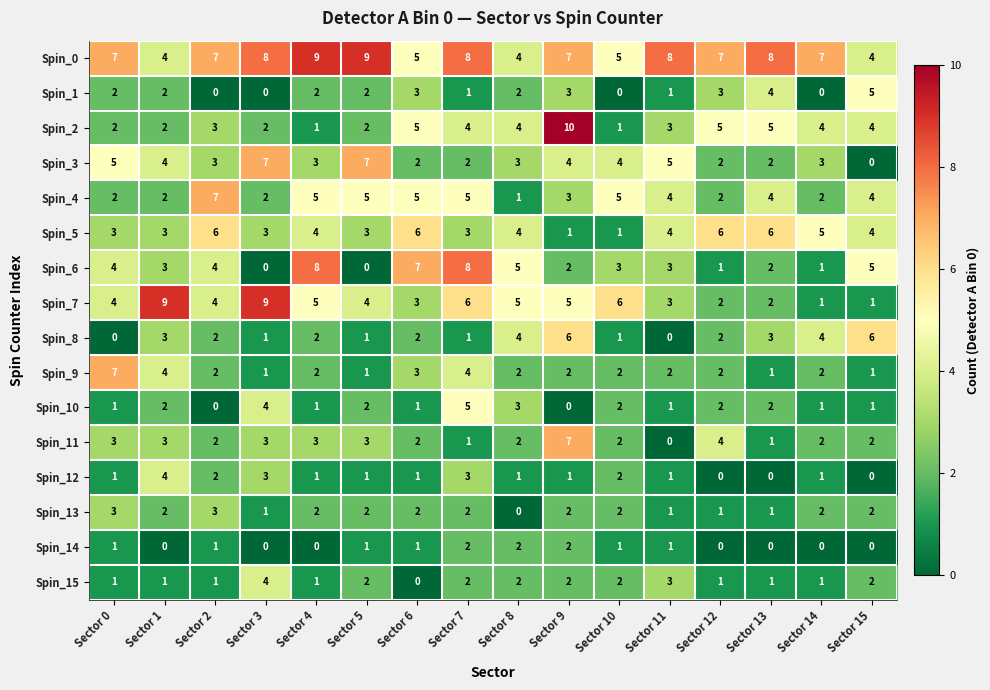

What is the maximum value for Spin_10?

5